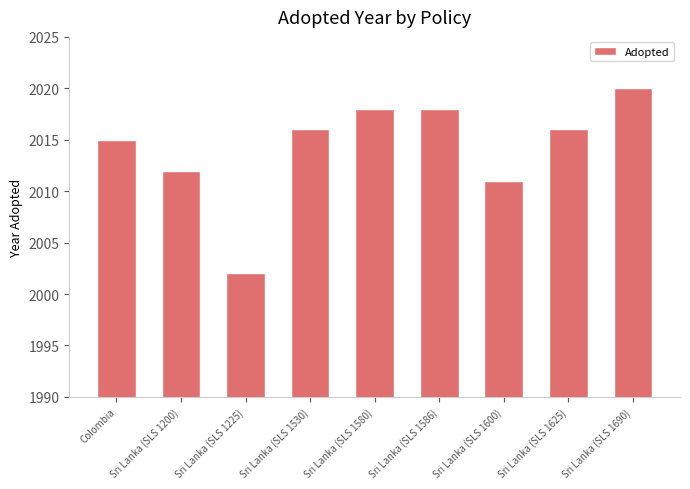

Reading left to right, what are all the values shown in this chart?

Colombia=2015	Sri Lanka (SLS 1200)=2012	Sri Lanka (SLS 1225)=2002	Sri Lanka (SLS 1530)=2016	Sri Lanka (SLS 1580)=2018	Sri Lanka (SLS 1586)=2018	Sri Lanka (SLS 1600)=2011	Sri Lanka (SLS 1625)=2016	Sri Lanka (SLS 1690)=2020